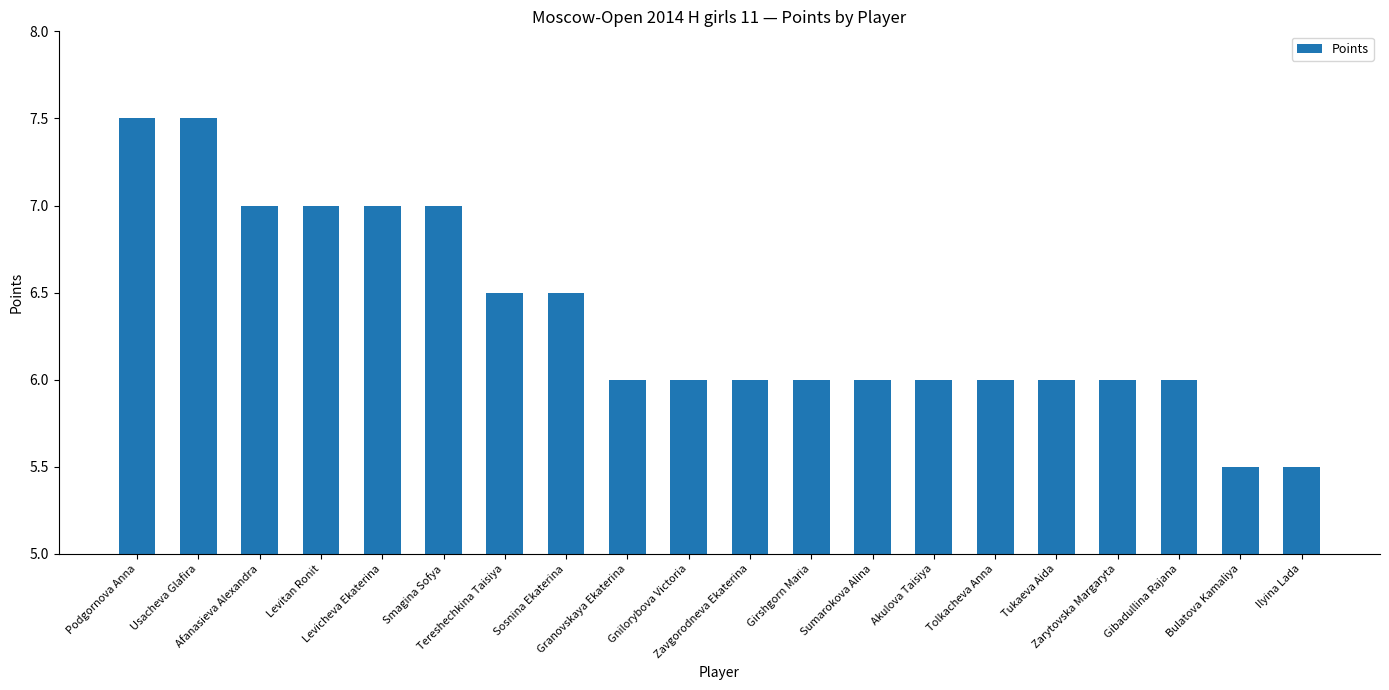

How many bars are there in total?

20